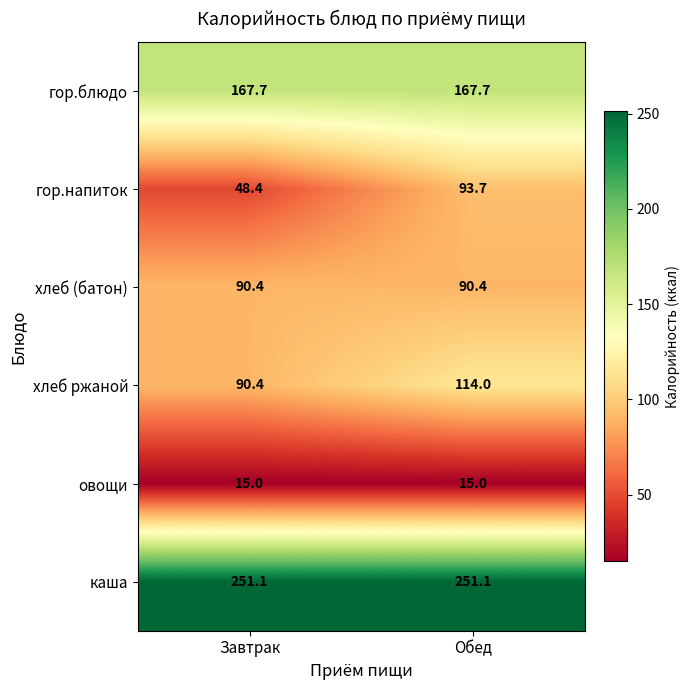

What is the spread (max minus min) of values at Завтрак?

236.1